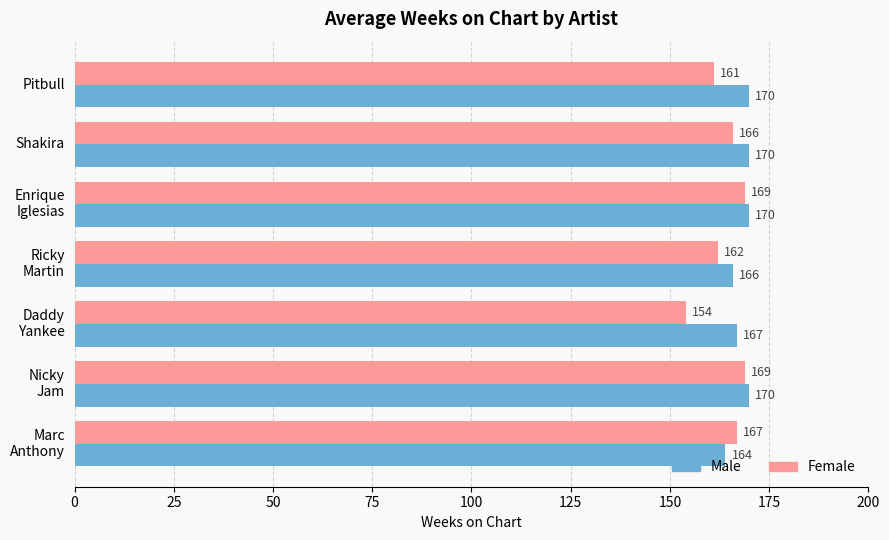

Rank the series by their maximum value, from highest to lowest.

Male, Female